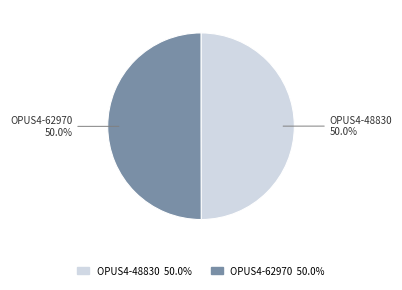

Approximately how many times larger is the value at OPUS4-62970 compared to OPUS4-48830?

1.0